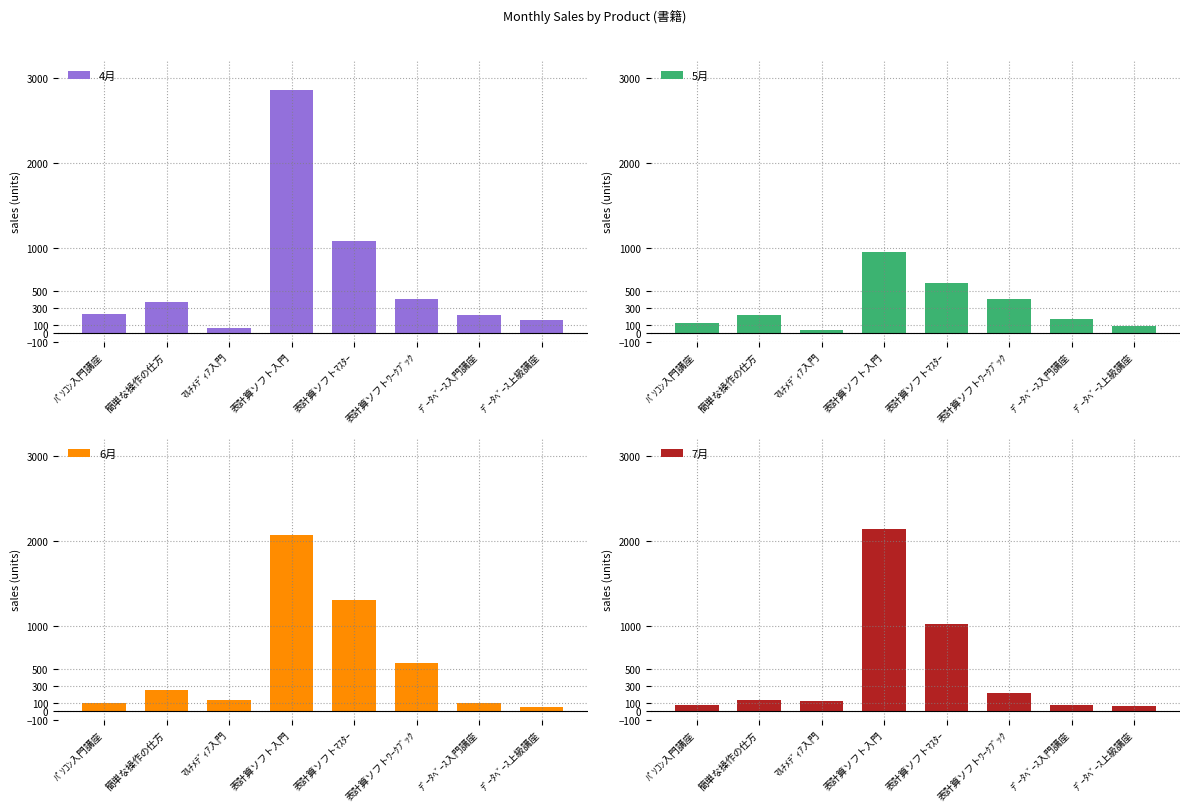

What is the label of the 6th bar from the left?

表計算ソフトﾜｰｸﾌﾞｯｸ